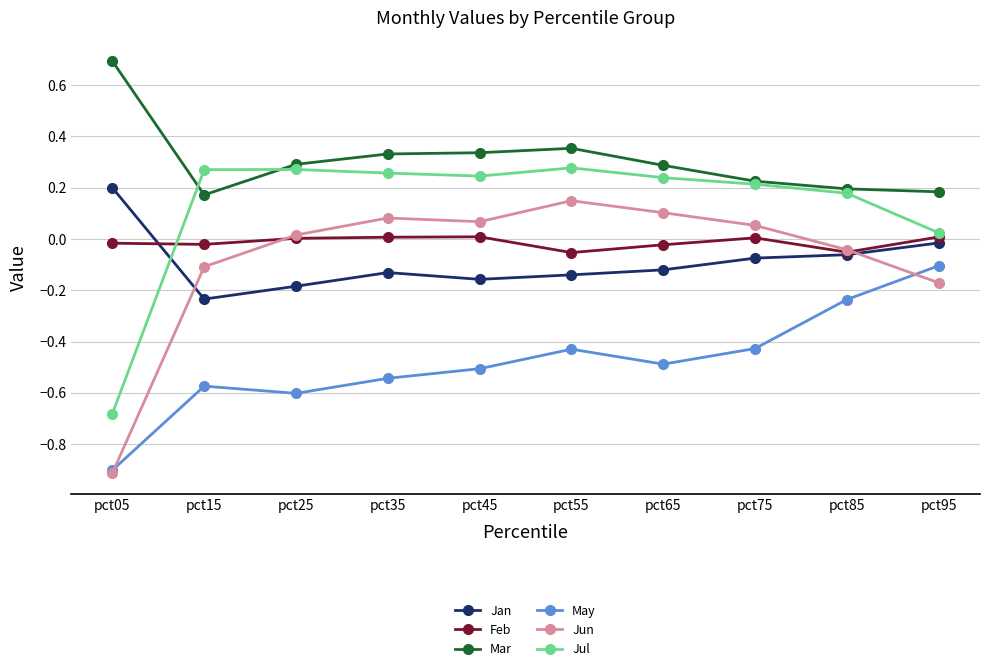

At which category does the chart reach its peak across all series?

pct05